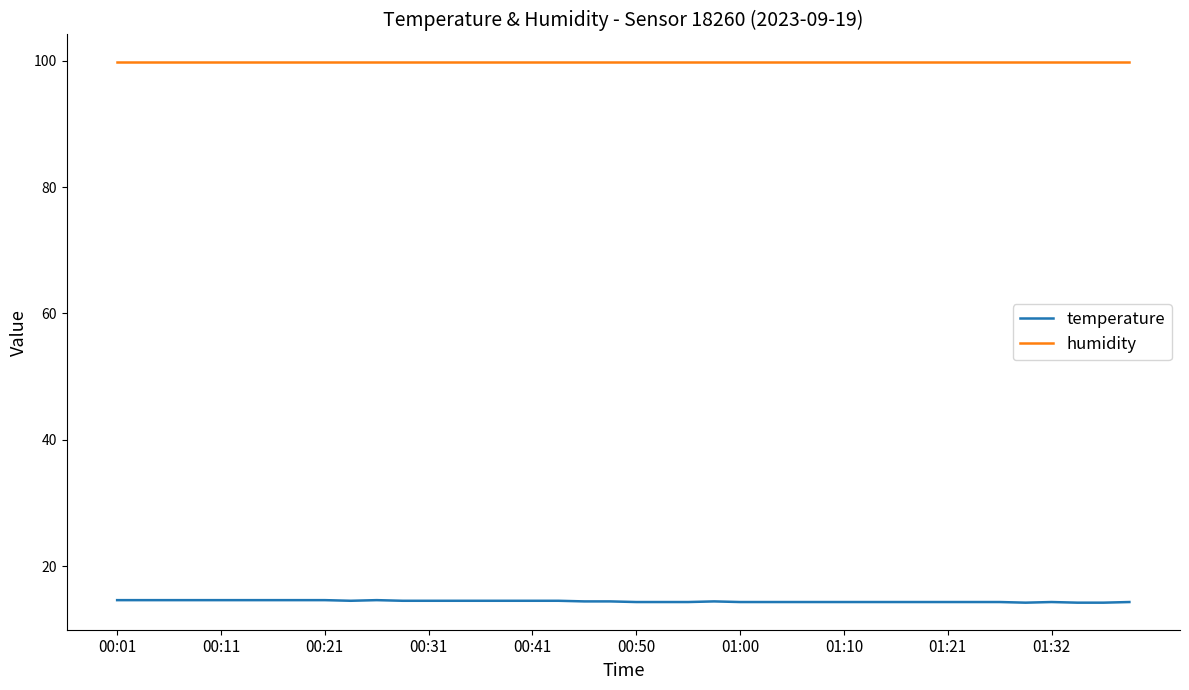

Which series has the largest total across all categories?

humidity